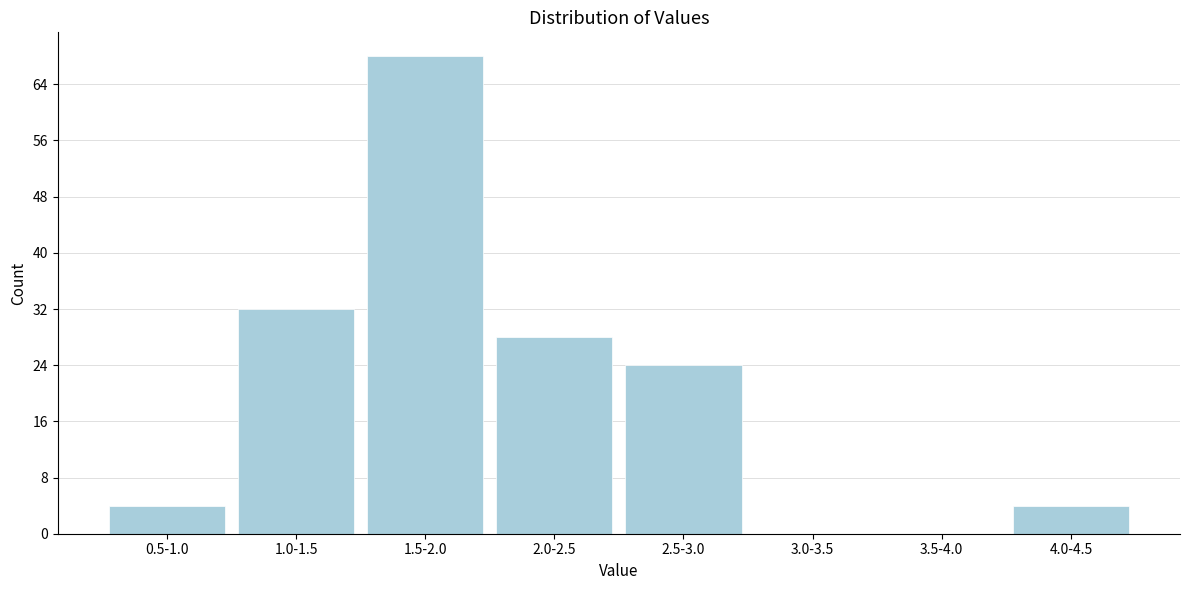

Reading right to left, list all the values displayed in this chart.

4.0-4.5=4	3.5-4.0=0	3.0-3.5=0	2.5-3.0=24	2.0-2.5=28	1.5-2.0=68	1.0-1.5=32	0.5-1.0=4